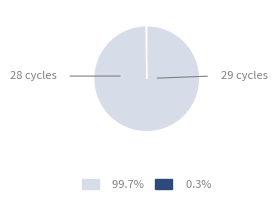

How many segments does this pie chart have?

2